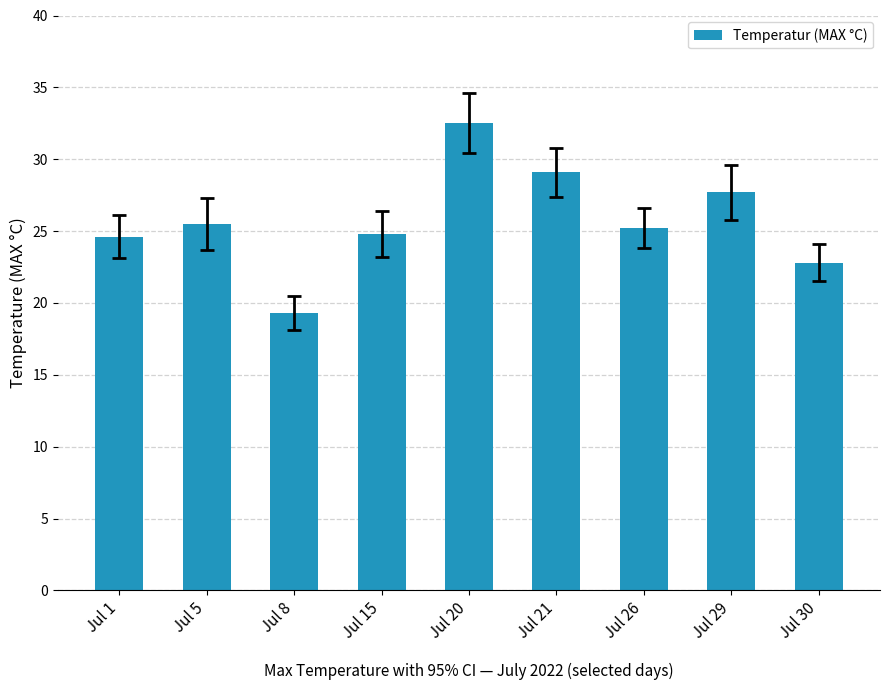

What is the difference between the values at Jul 29 and Jul 15?

2.9